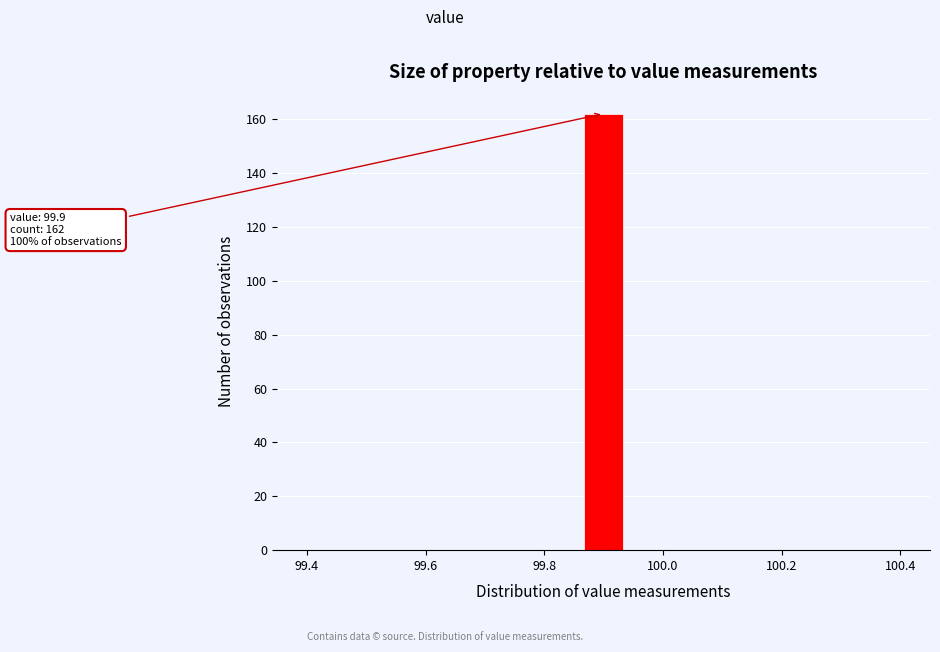

Around what value on the x-axis is the tallest bar? Give the approximate position of its centre, as read against the axis.

99.90